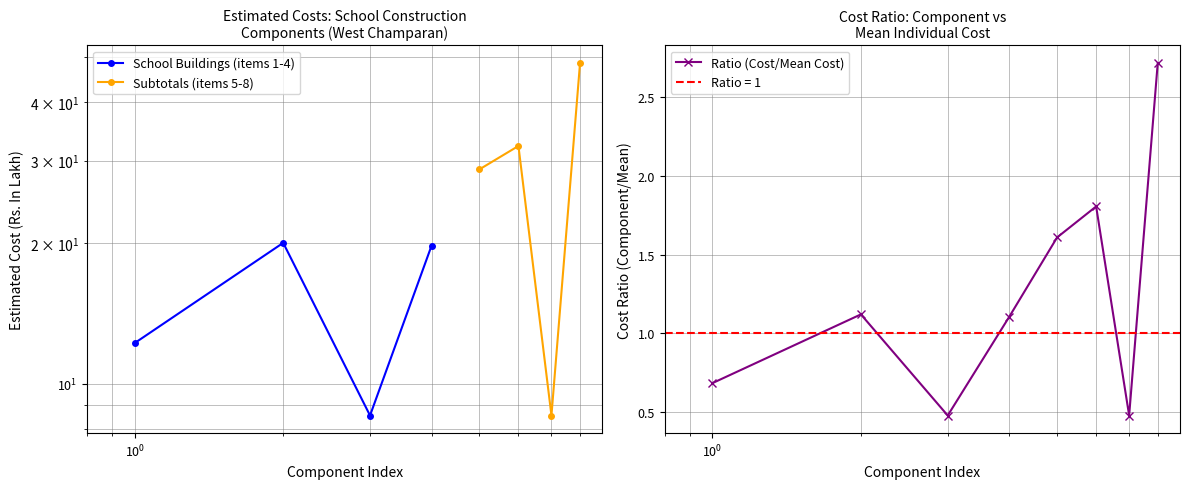

The value at Sub-total of ACRs is 2.7. True or false?

True